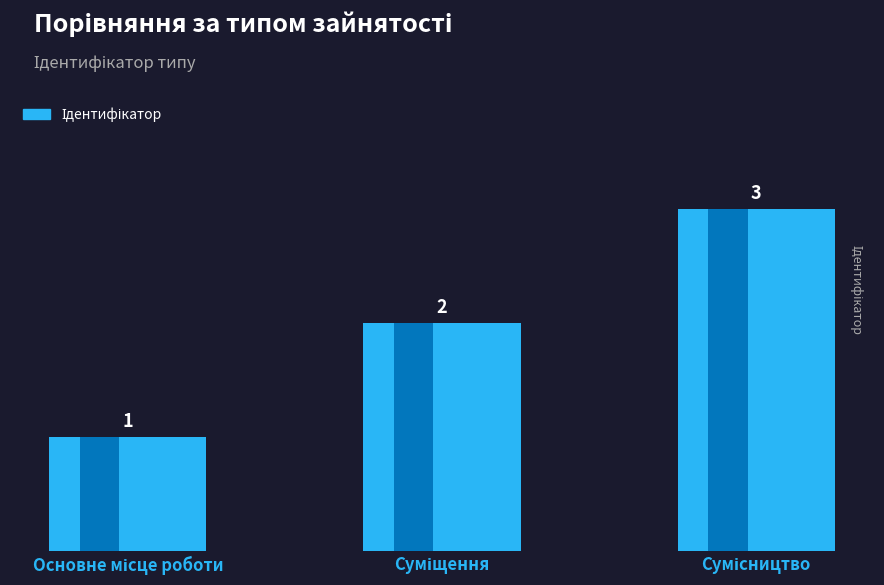

Reading right to left, what are all the values shown in this chart?

3	2	1